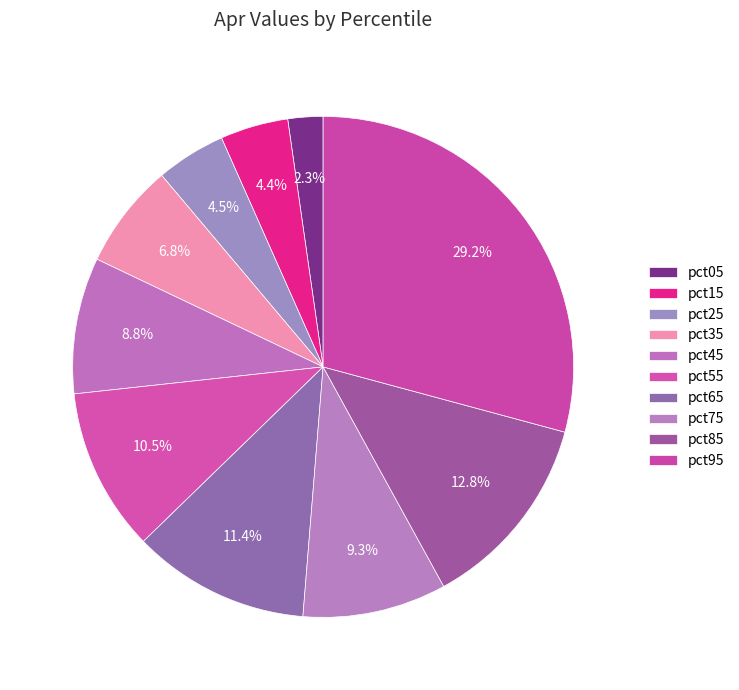

Does any single category account for the majority?

No